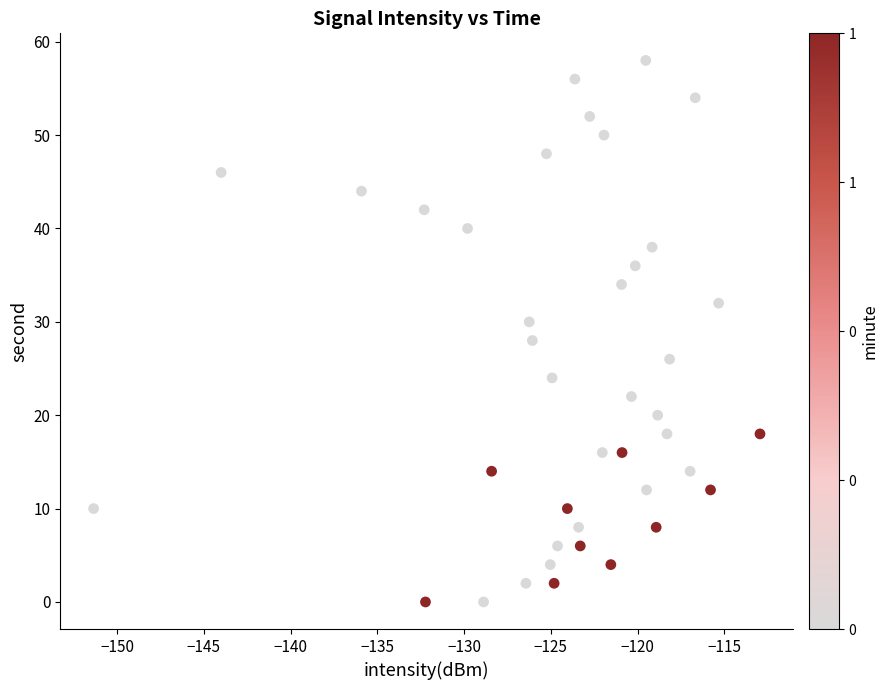

What is the range of Y values (max minus min)?

58